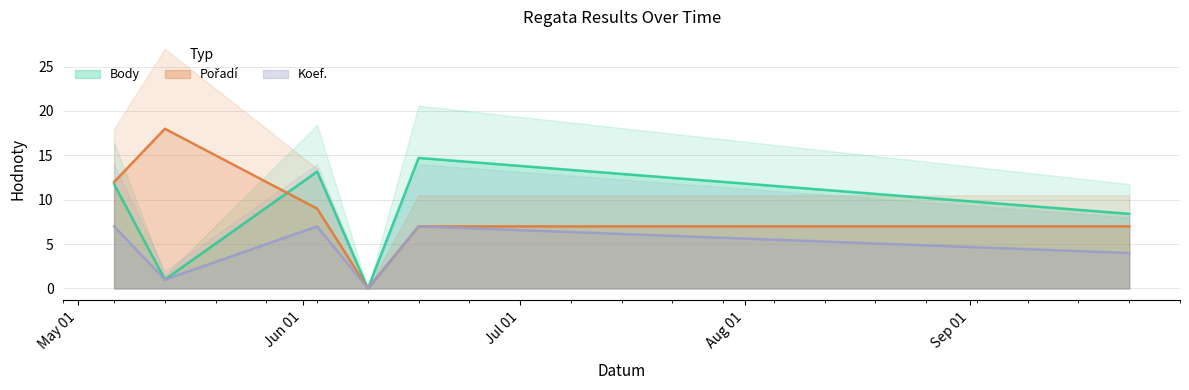

What is the sum of the Koef. values at 2017-09-23 and 2017-06-10?

4.0